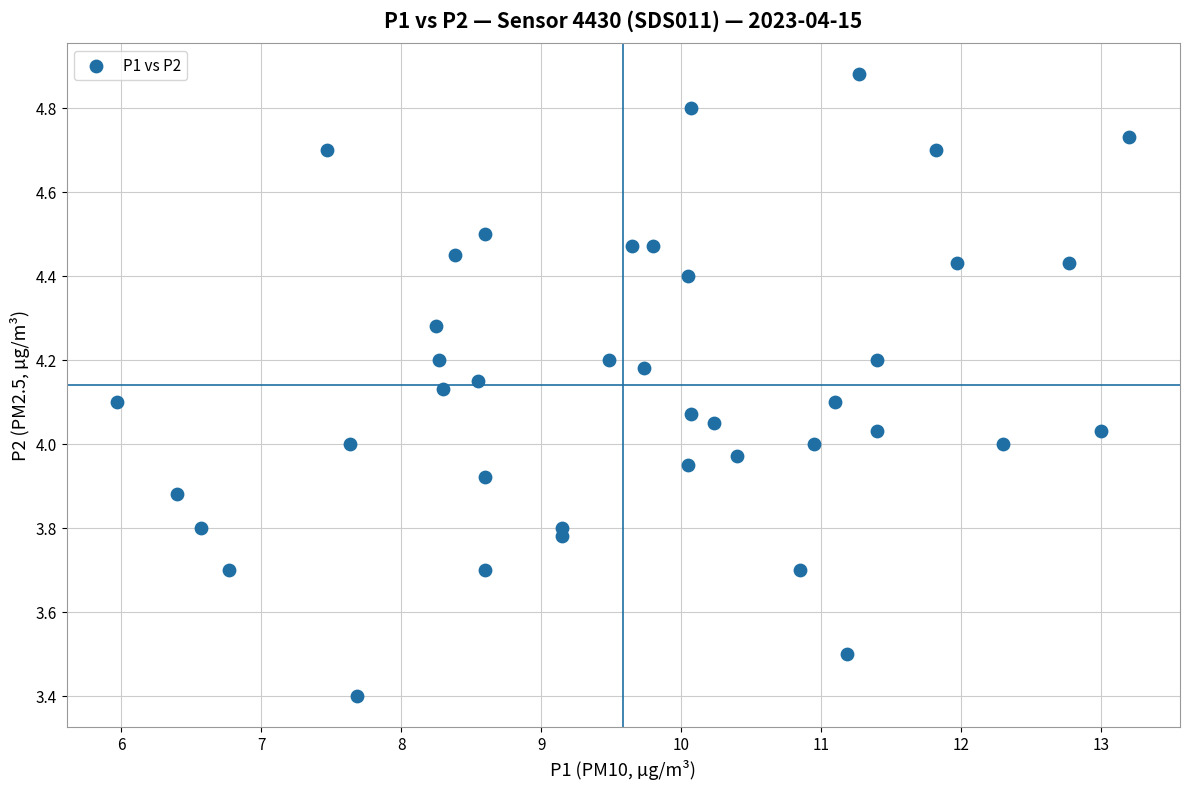

What is the range of X values (max minus min)?

7.2